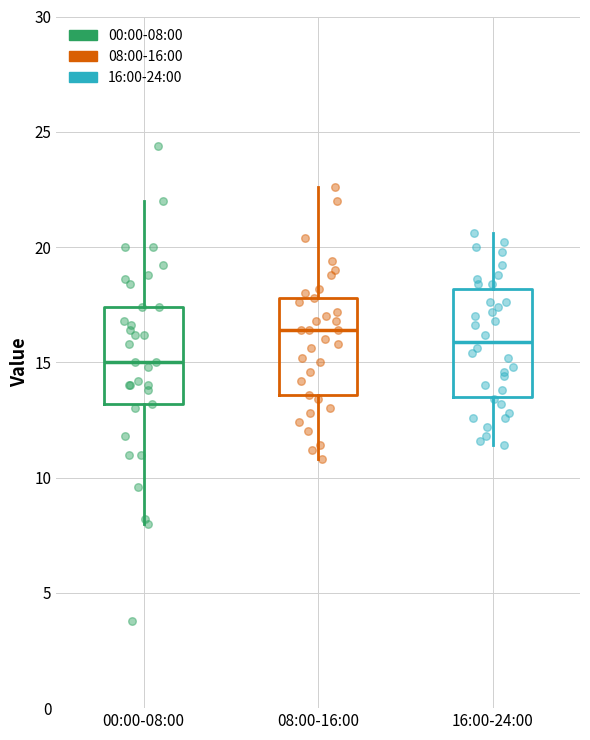

Reading left to right, transcribe this box plot: for each box, give where its median line is, the range the box spans, and where its two whiskers end, as read against the y-axis. The values are not printed on the chart, so give them approximately, as read against the axis.

00:00-08:00: median 15.0, box 13.0 to 17.5, whiskers 8.0 to 22.0
08:00-16:00: median 16.5, box 13.5 to 18.0, whiskers 11.0 to 22.5
16:00-24:00: median 16.0, box 13.5 to 18.0, whiskers 11.5 to 20.5